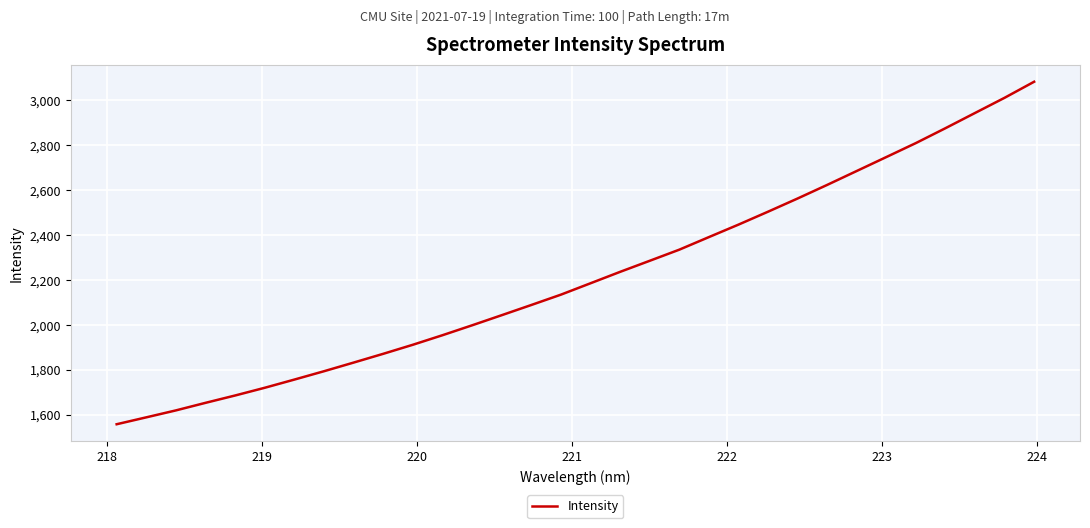

What is the smallest value displayed?

1557.3